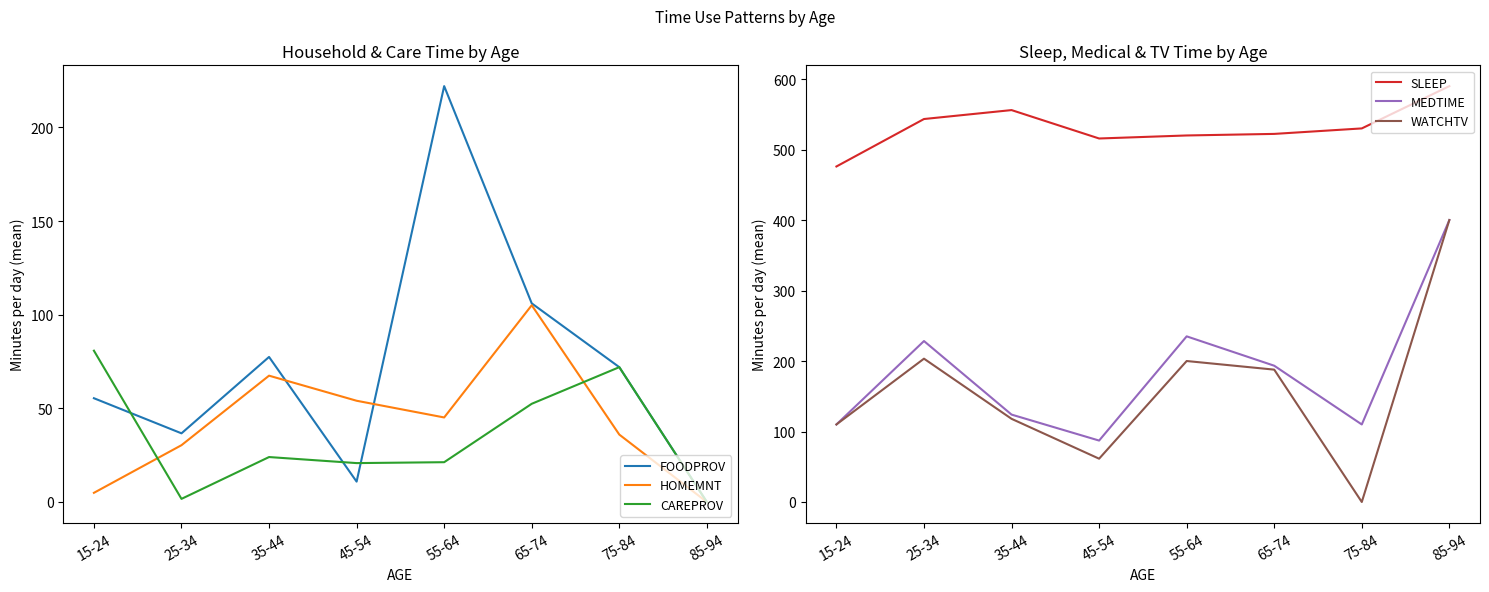

What is the label of the 1st point from the right?

85-94